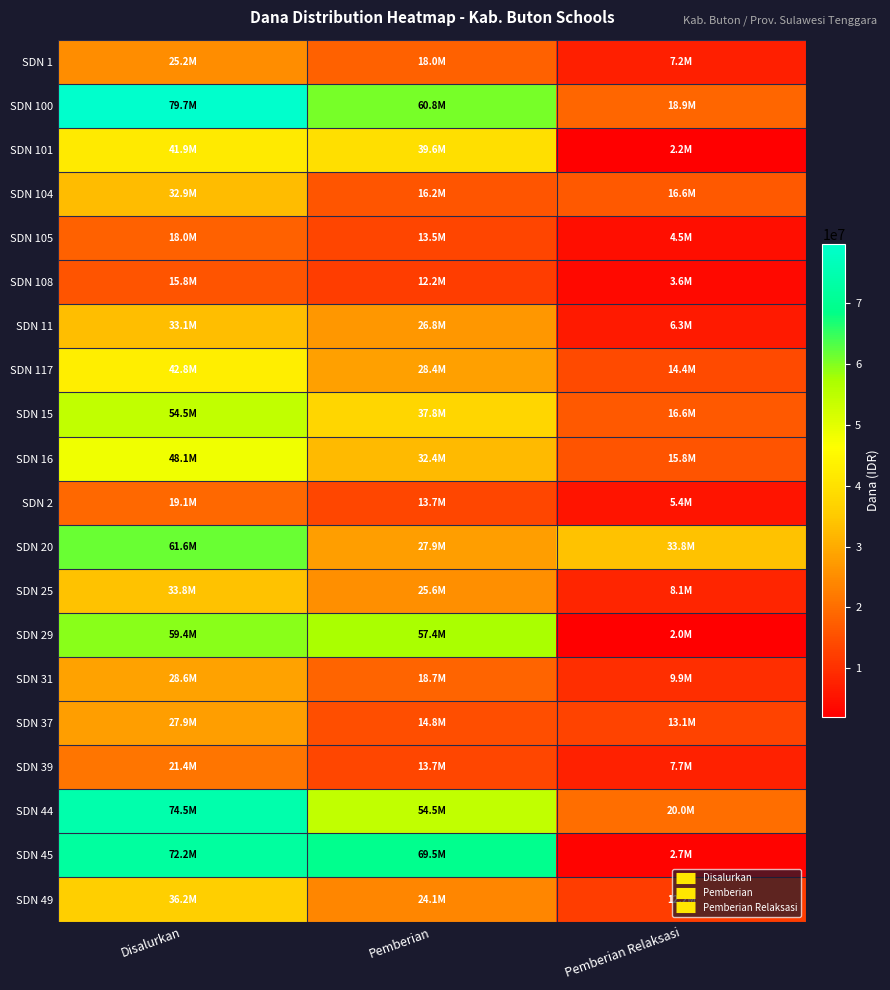

Reading left to right, what are all the values shown in this chart?

SDN 1: Disalurkan=25200000	Pemberian=18000000	Pemberian Relaksasi=7200000
SDN 100: Disalurkan=79650000	Pemberian=60750000	Pemberian Relaksasi=18900000
SDN 101: Disalurkan=41850000	Pemberian=39600000	Pemberian Relaksasi=2250000
SDN 104: Disalurkan=32850000	Pemberian=16200000	Pemberian Relaksasi=16650000
SDN 105: Disalurkan=18000000	Pemberian=13500000	Pemberian Relaksasi=4500000
SDN 108: Disalurkan=15750000	Pemberian=12150000	Pemberian Relaksasi=3600000
SDN 11: Disalurkan=33075000	Pemberian=26775000	Pemberian Relaksasi=6300000
SDN 117: Disalurkan=42750000	Pemberian=28350000	Pemberian Relaksasi=14400000
SDN 15: Disalurkan=54450000	Pemberian=37800000	Pemberian Relaksasi=16650000
SDN 16: Disalurkan=48150000	Pemberian=32400000	Pemberian Relaksasi=15750000
SDN 2: Disalurkan=19125000	Pemberian=13725000	Pemberian Relaksasi=5400000
SDN 20: Disalurkan=61650000	Pemberian=27900000	Pemberian Relaksasi=33750000
SDN 25: Disalurkan=33750000	Pemberian=25650000	Pemberian Relaksasi=8100000
SDN 29: Disalurkan=59400000	Pemberian=57375000	Pemberian Relaksasi=2025000
SDN 31: Disalurkan=28575000	Pemberian=18675000	Pemberian Relaksasi=9900000
SDN 37: Disalurkan=27900000	Pemberian=14850000	Pemberian Relaksasi=13050000
SDN 39: Disalurkan=21375000	Pemberian=13725000	Pemberian Relaksasi=7650000
SDN 44: Disalurkan=74475000	Pemberian=54450000	Pemberian Relaksasi=20025000
SDN 45: Disalurkan=72225000	Pemberian=69525000	Pemberian Relaksasi=2700000
SDN 49: Disalurkan=36225000	Pemberian=24075000	Pemberian Relaksasi=12150000